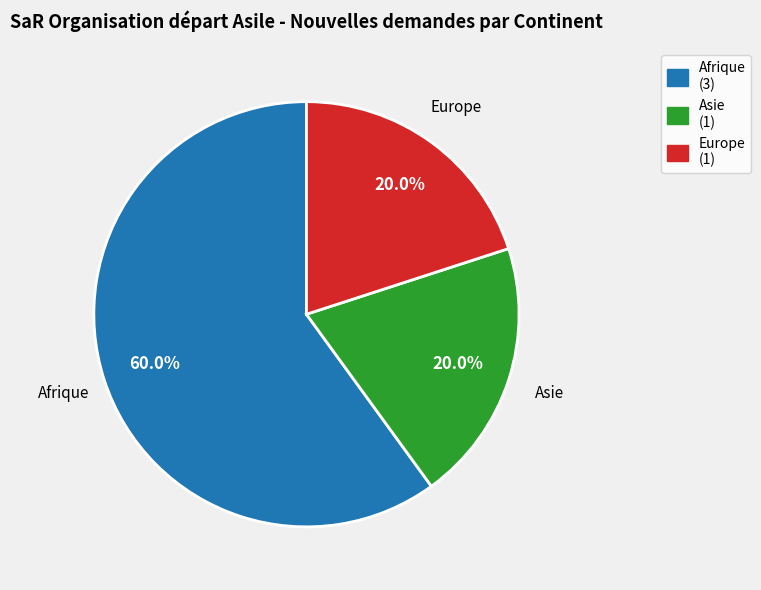

What is the total percentage of Afrique and Asie?

80.0%